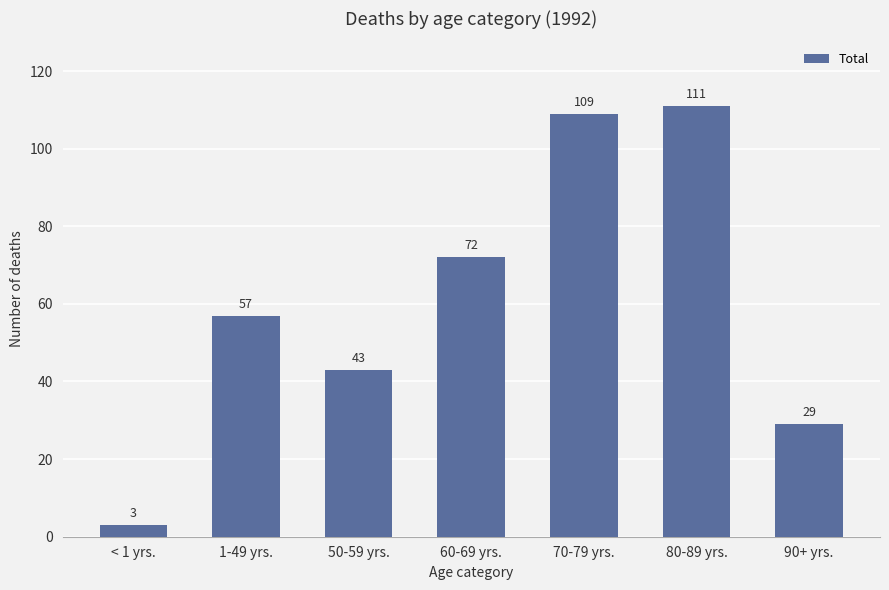

Between 50-59 yrs. and 90+ yrs., which is larger?

50-59 yrs.